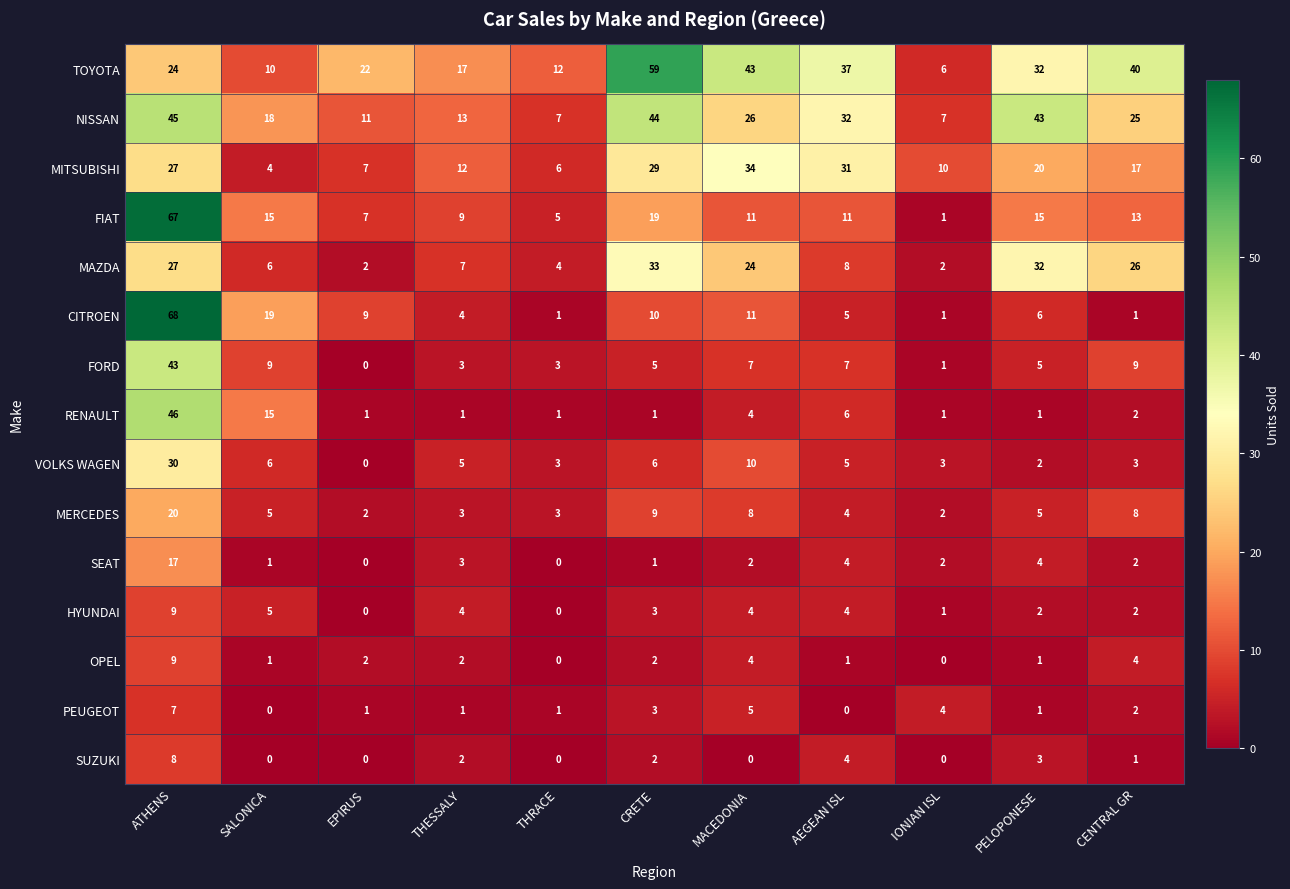

What is the sum of all HYUNDAI values?

34